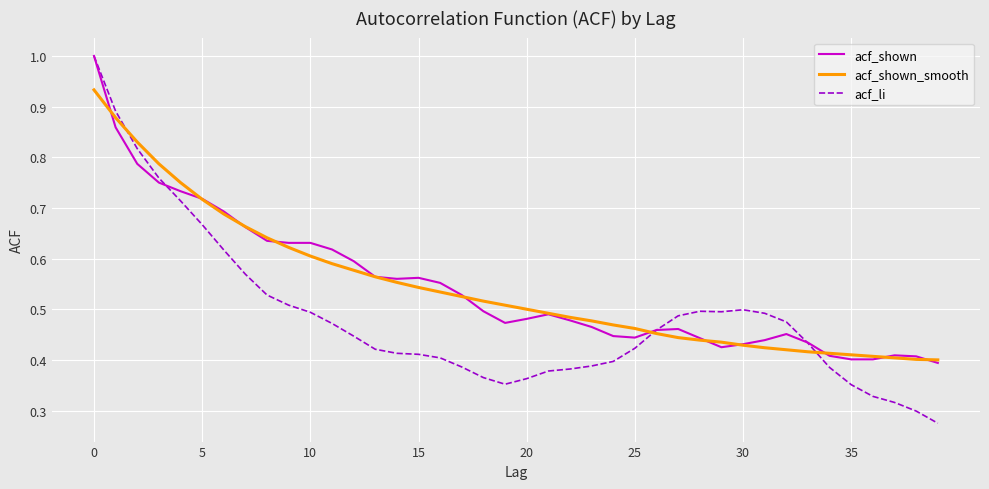

What are all the series names shown in the legend?

acf_shown, acf_shown_smooth, acf_li